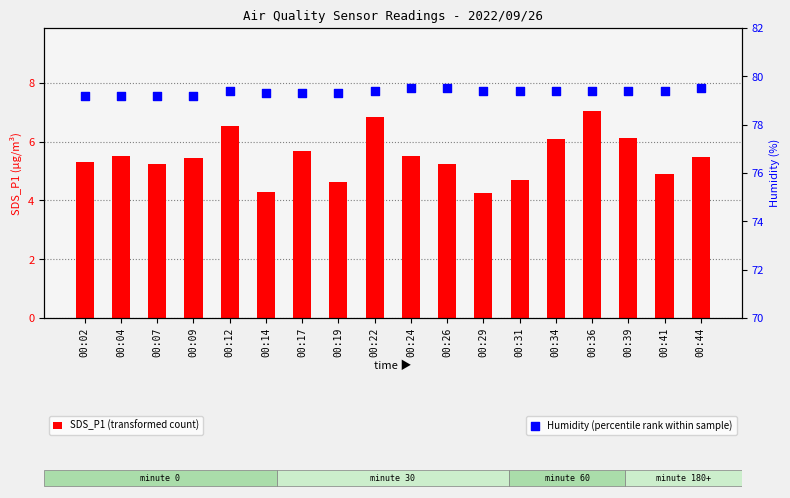

What are all the series names shown in the legend?

SDS_P1 (transformed count), Humidity (percentile rank within sample)